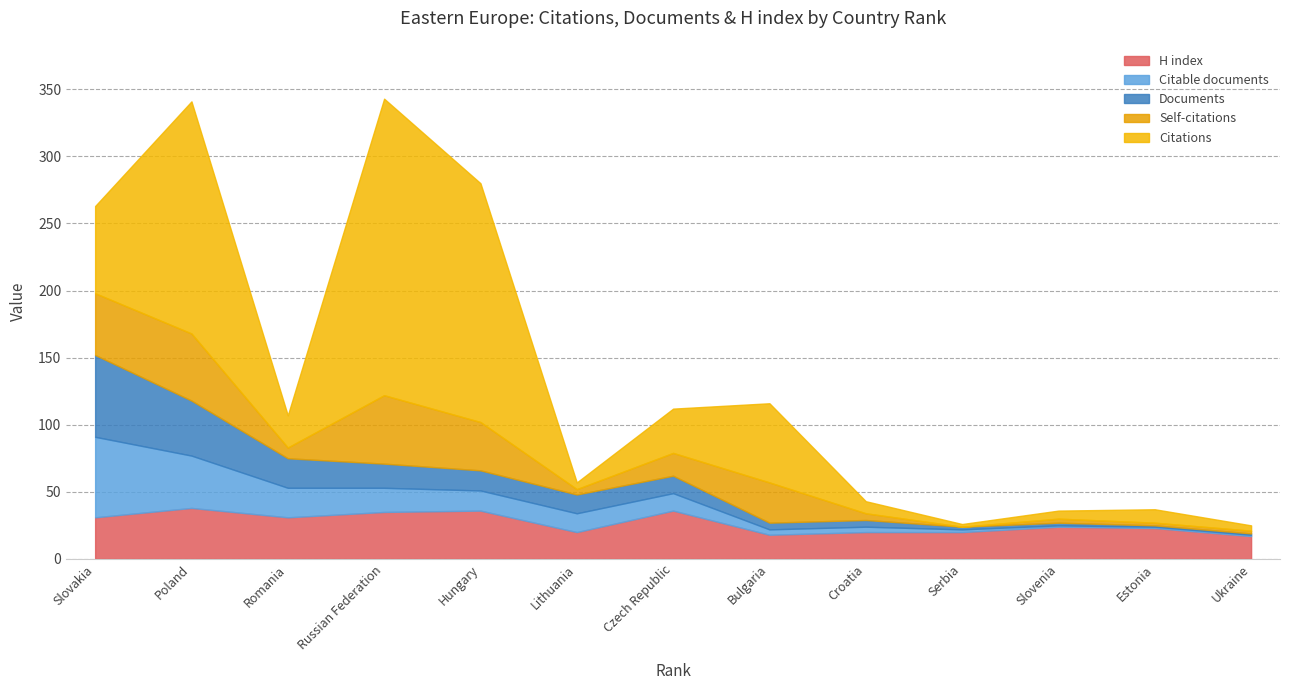

What is the label of the 1st point from the right?

Ukraine